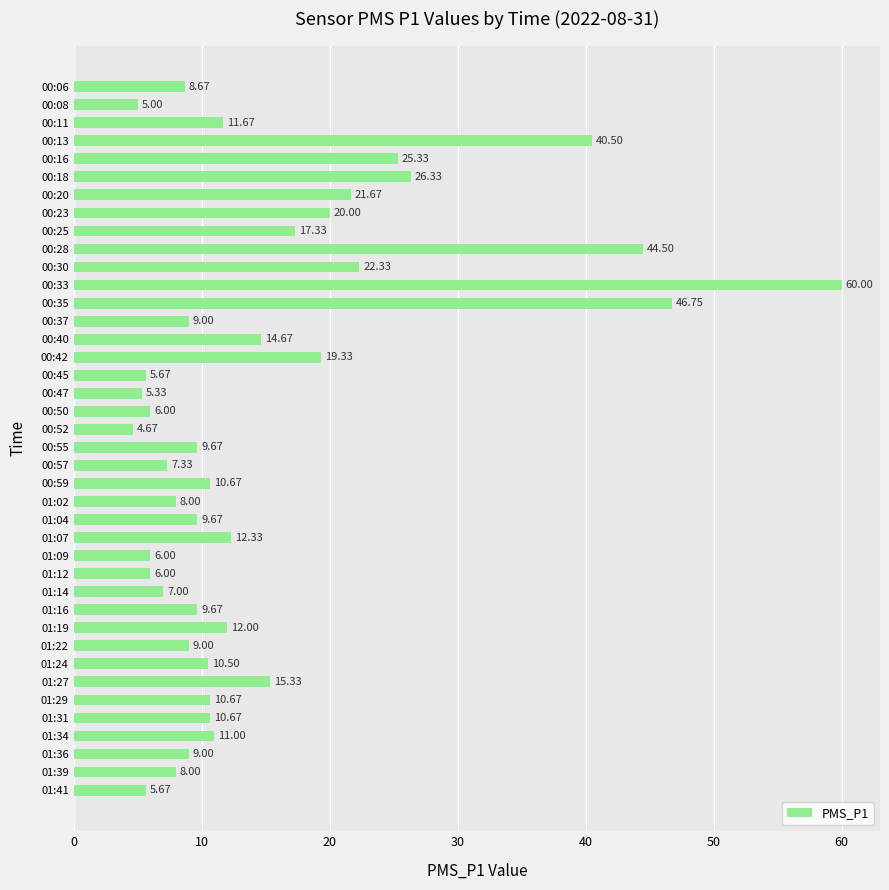

What is the difference between the maximum and minimum values?

55.3